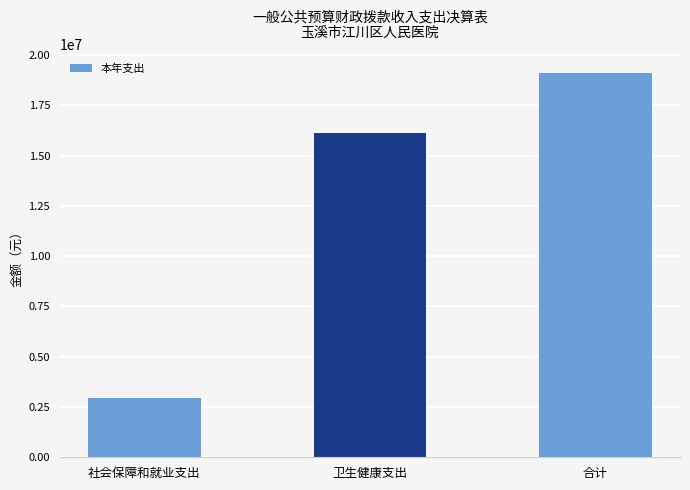

Which label corresponds to the smallest value in the chart?

社会保障和就业支出